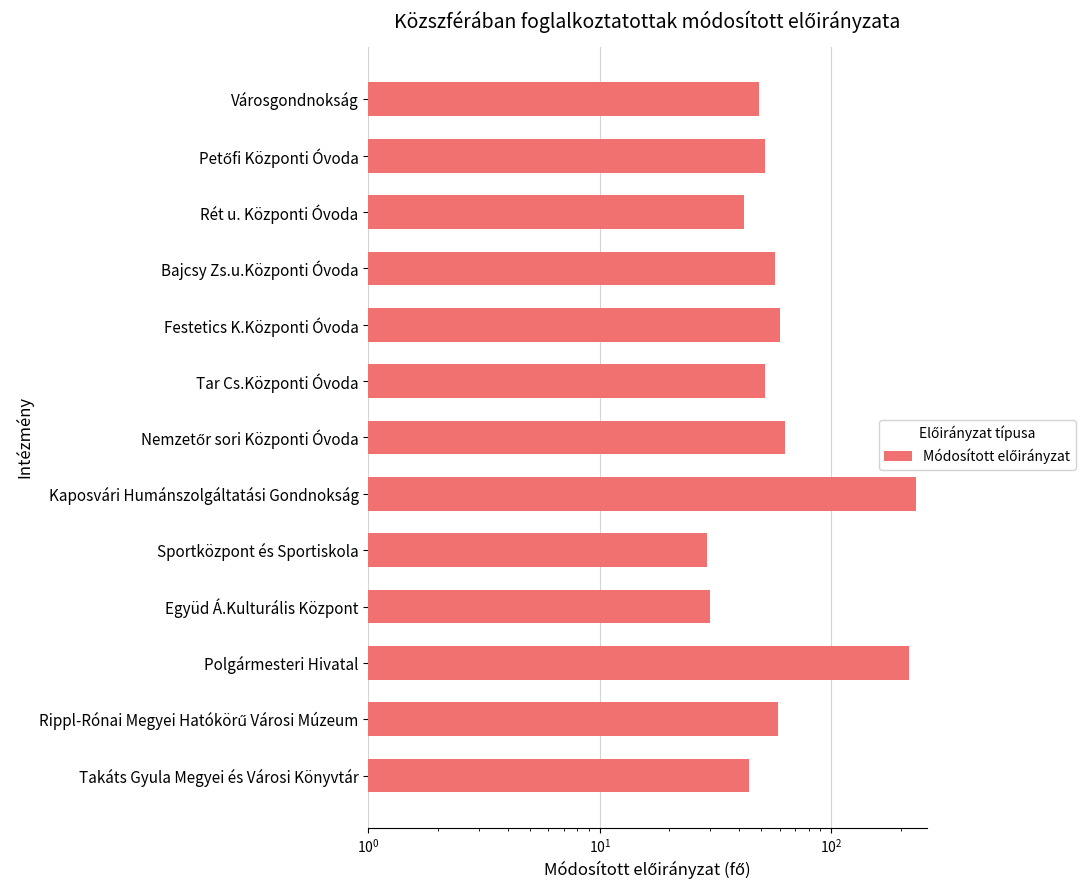

What is the change in value from Rippl-Rónai Megyei Hatókörű Városi Múzeum to Nemzetőr sori Központi Óvoda?

+4